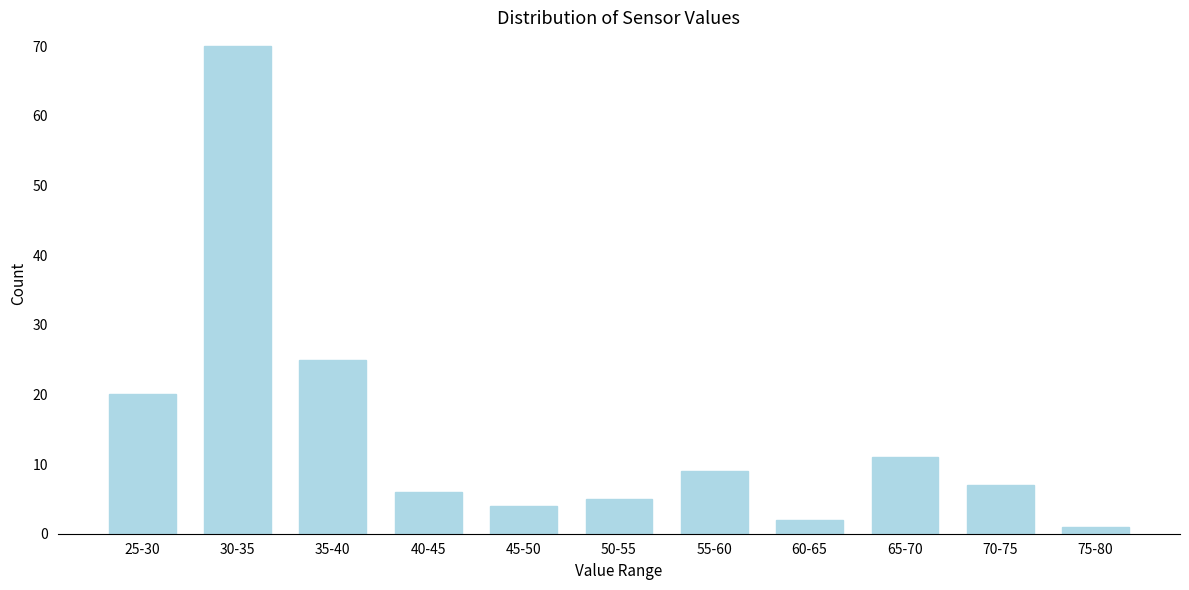

Reading left to right, list all the values displayed in this chart.

20	70	25	6	4	5	9	2	11	7	1